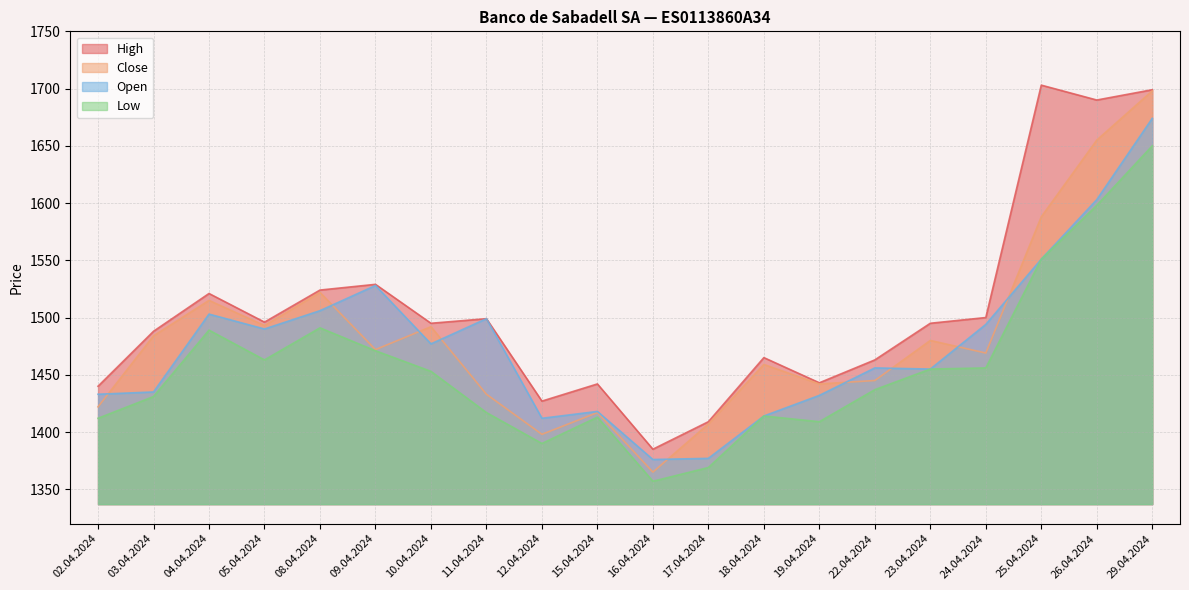

Does the chart have visible grid lines?

Yes